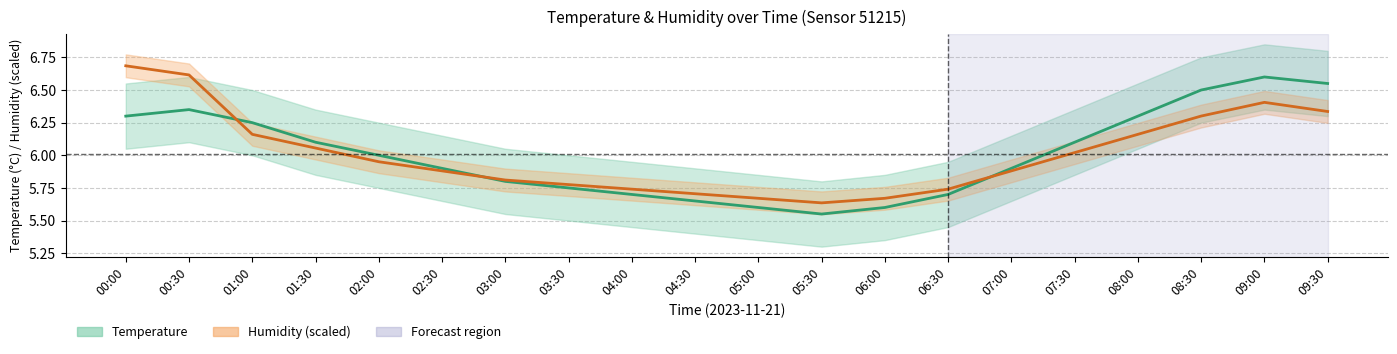

Between which two adjacent categories do Humidity (%) scaled and Temperature (°C) first intersect?

00:30 and 01:00